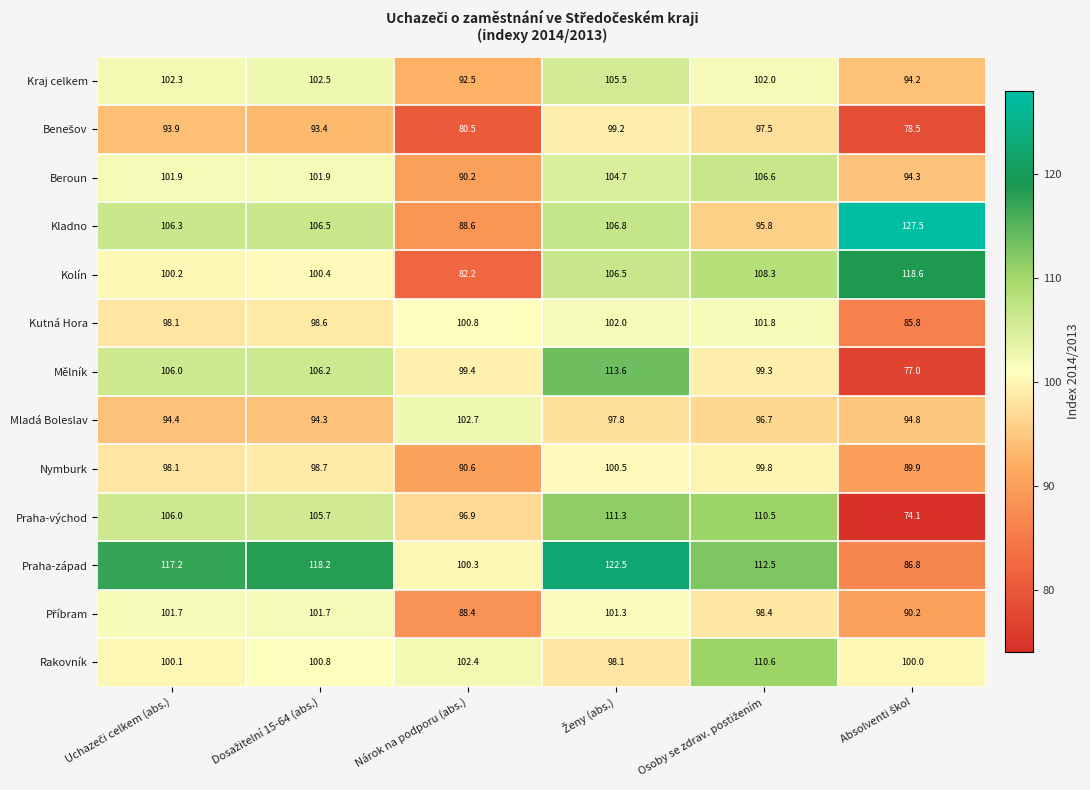

What is the sum of all Nymburk values?

577.6